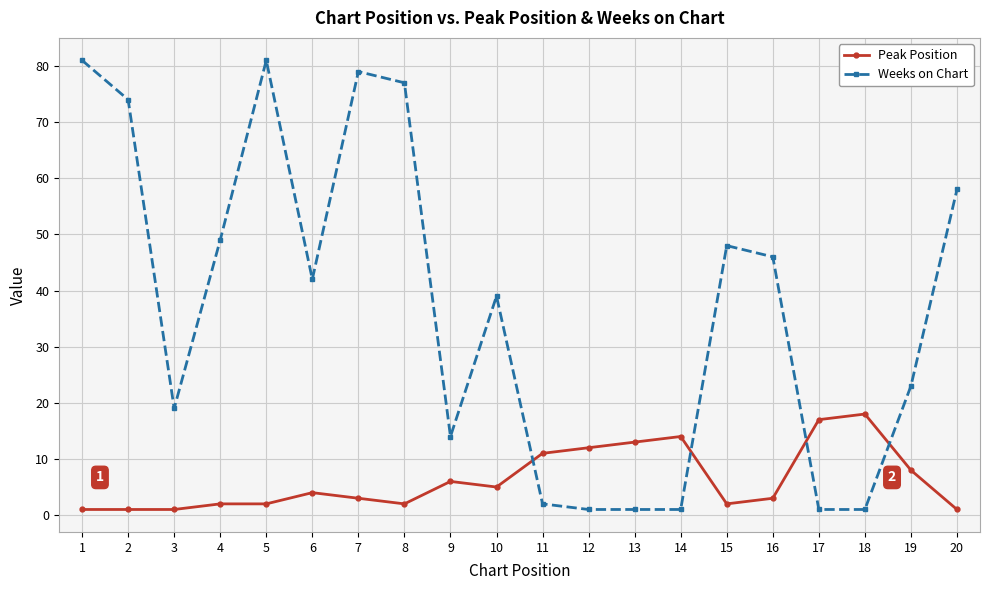

What is the maximum value shown in the chart?

81